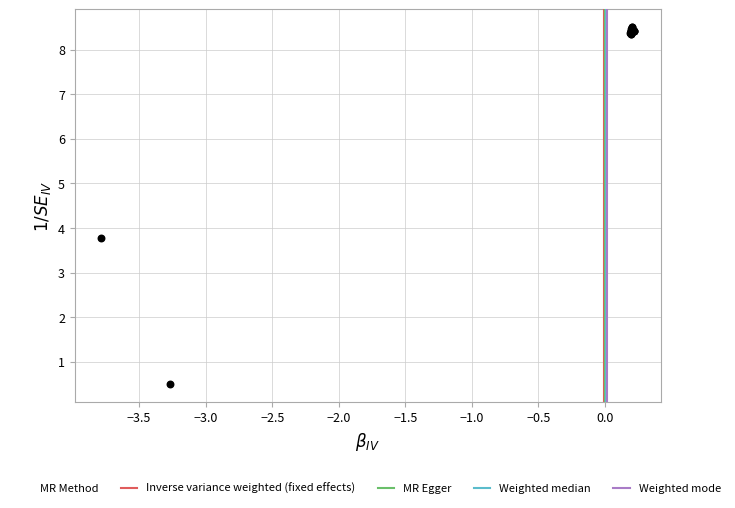

What Y value in the scatter plot is closest to 4?

3.8